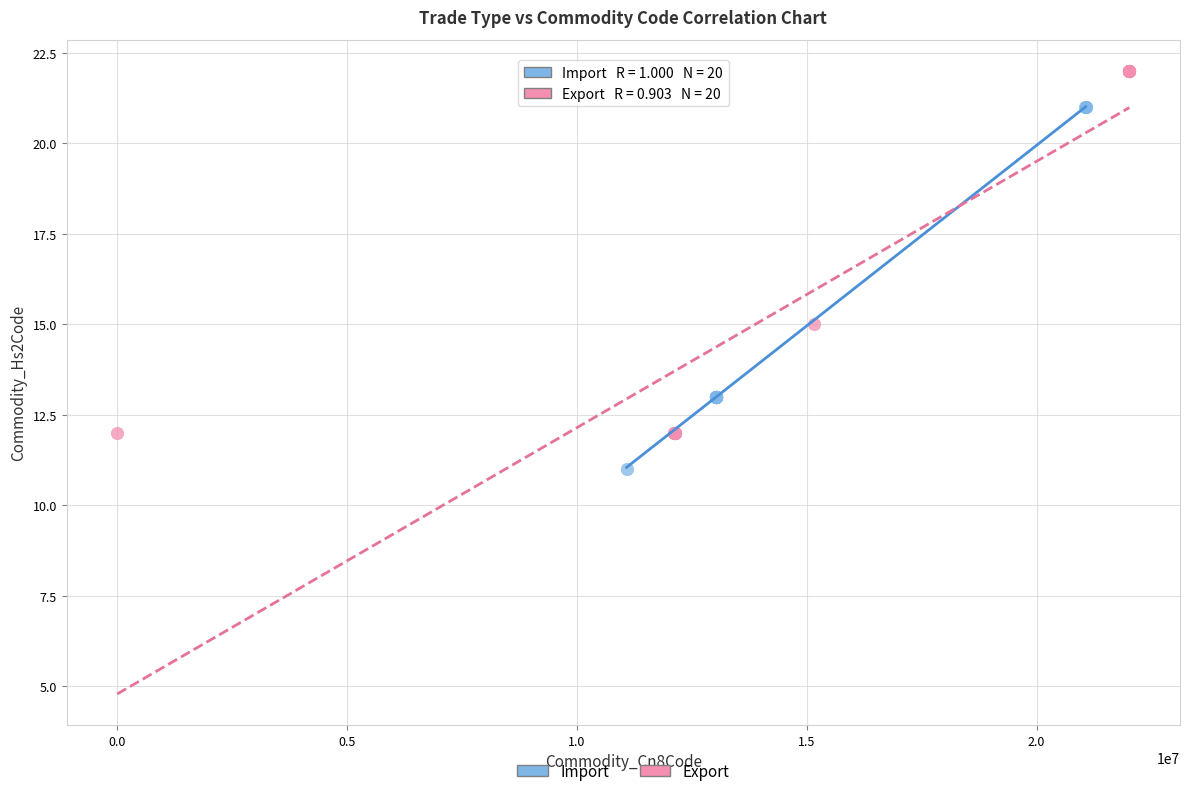

Which series reaches the maximum Y coordinate?

Export